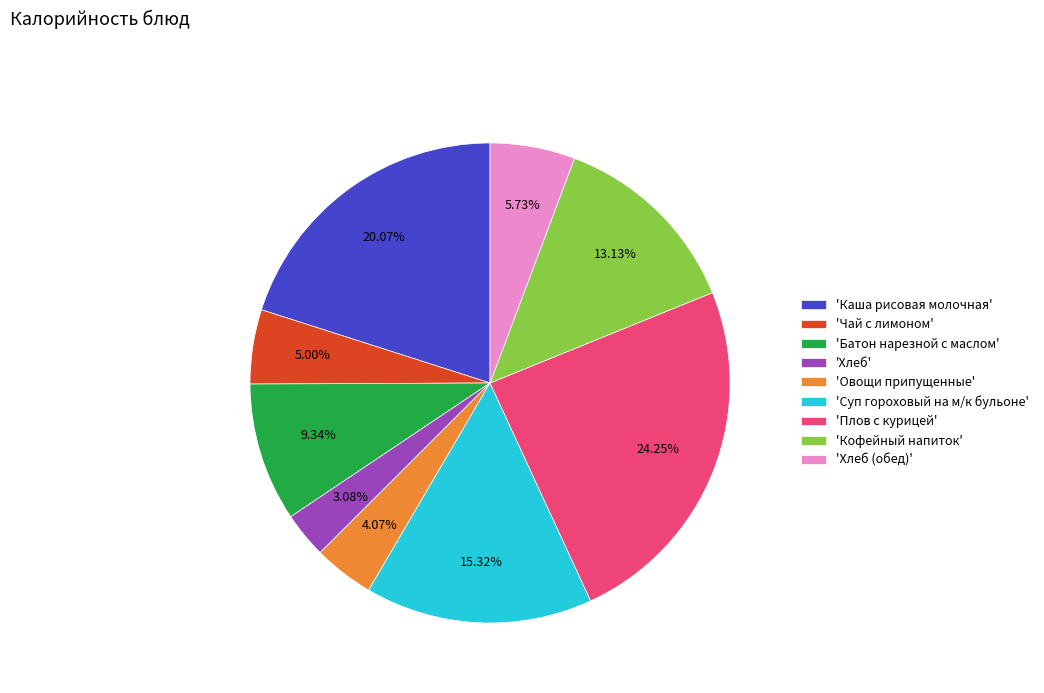

Rank the categories by value from highest to lowest.

'Плов с курицей', 'Каша рисовая молочная', 'Суп гороховый на м/к бульоне', 'Кофейный напиток', 'Батон нарезной с маслом', 'Хлеб (обед)', 'Чай с лимоном', 'Овощи припущенные', 'Хлеб'